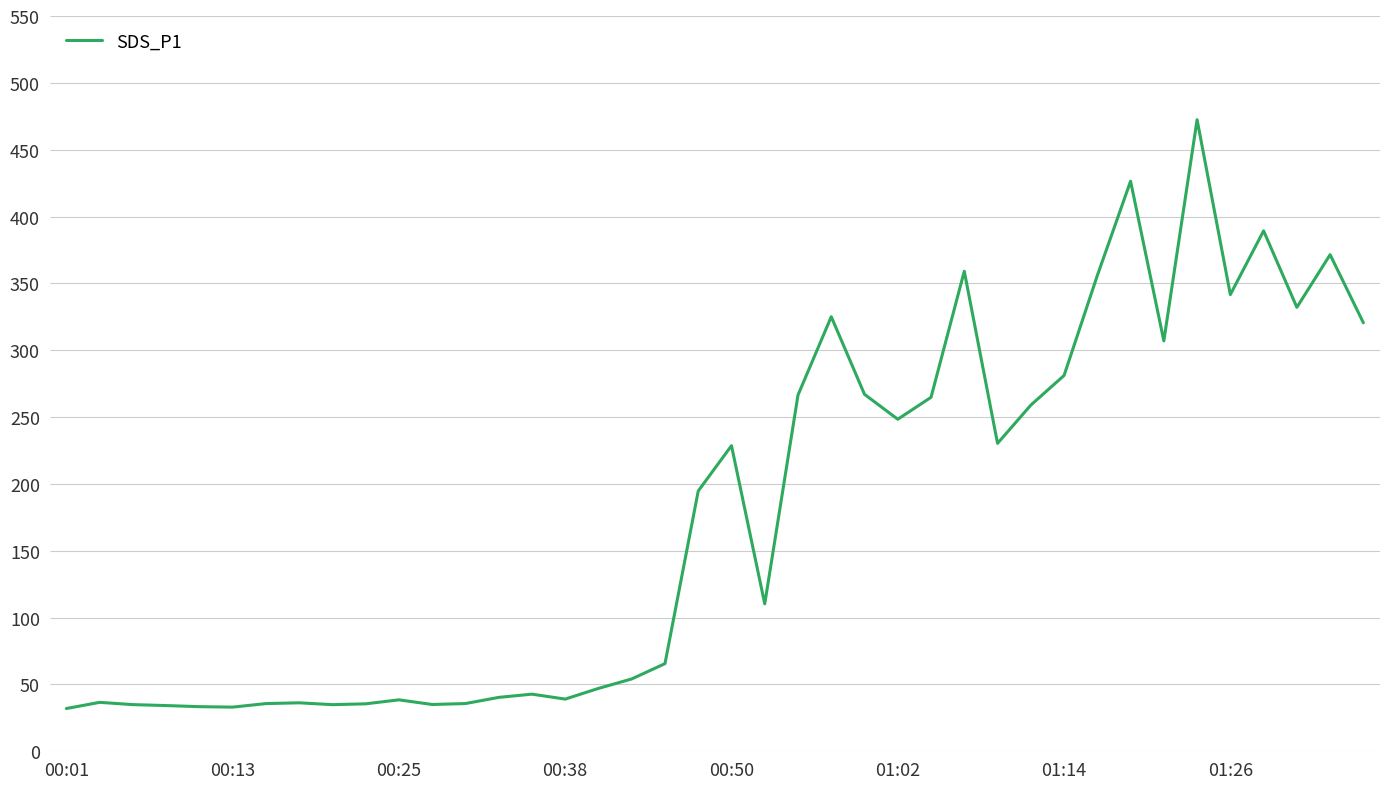

What is the smallest value displayed?

32.0